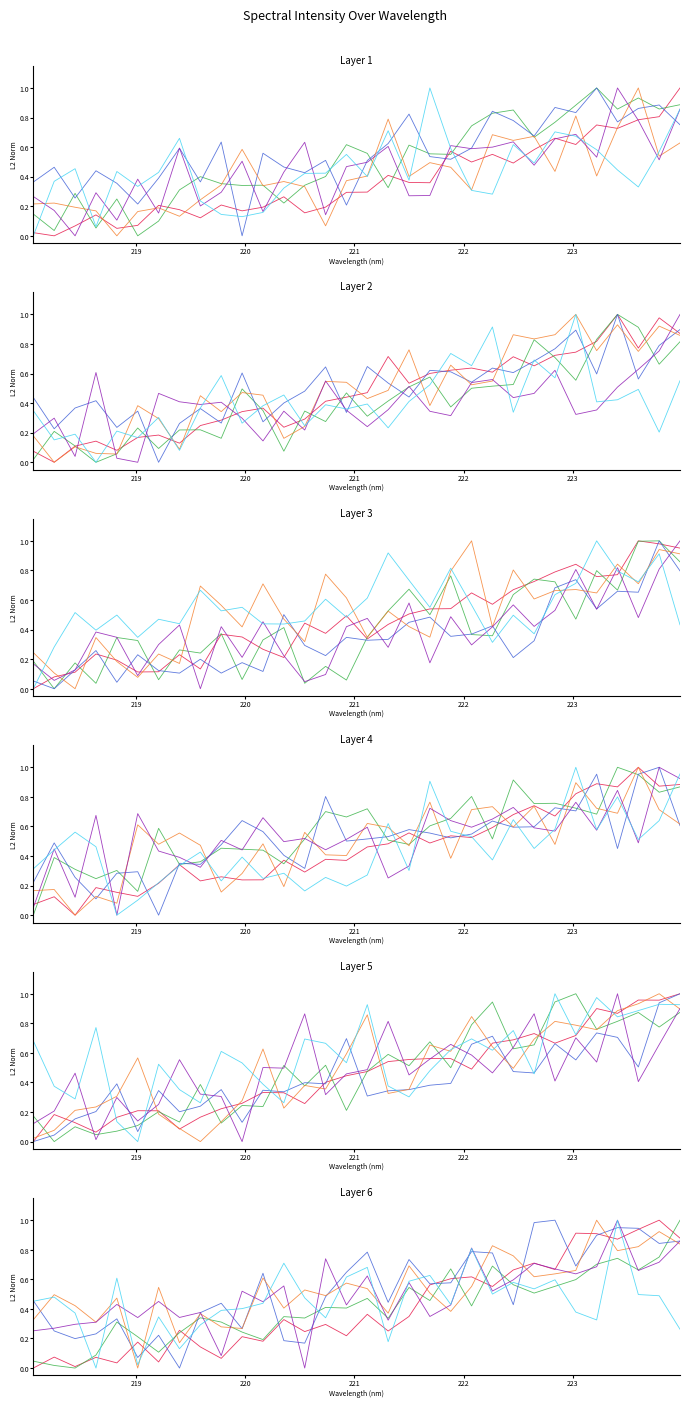

At which label is the value closest to 0?

218.0596